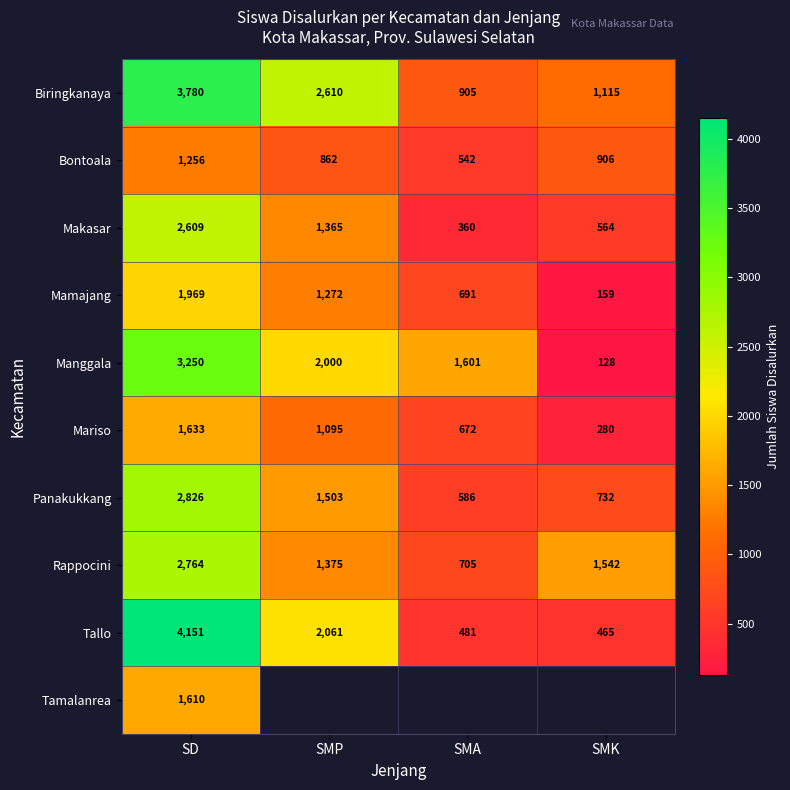

What is the lowest value of the Tallo series?

465